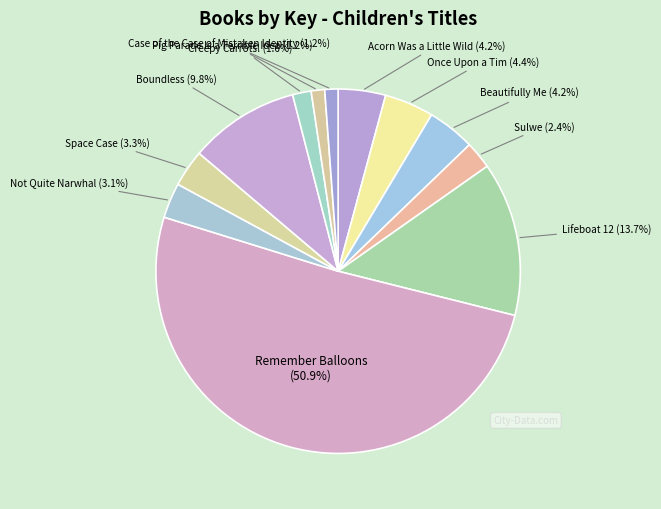

The Not Quite Narwhal slice represents 3% of the pie. True or false?

True